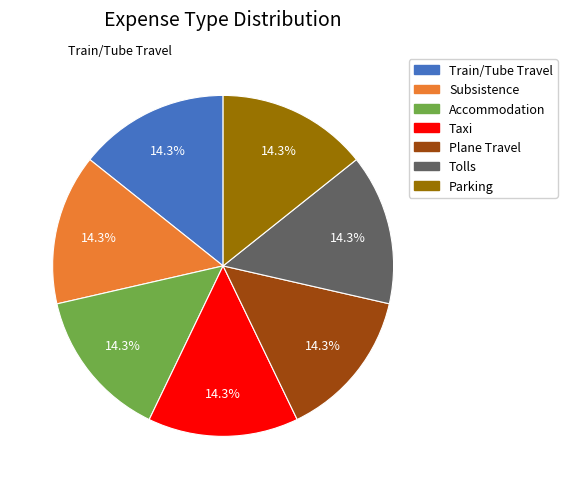

To the nearest percent, what is the combined percentage of Subsistence and Tolls?

29%